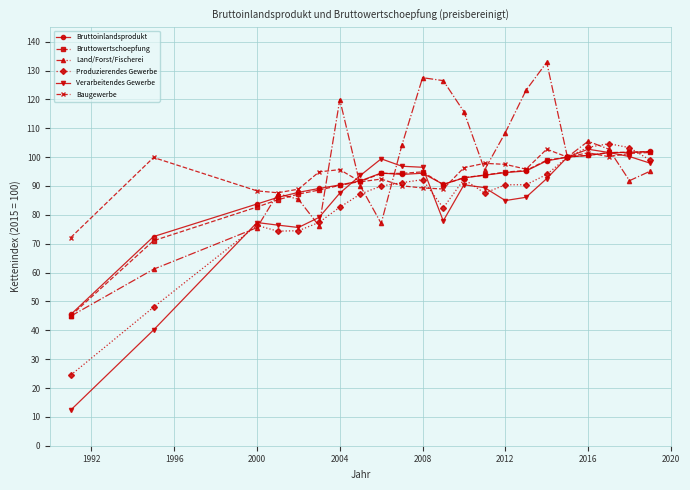

What is the value of the Land/Forst/Fischerei point at the 15th from the left?

108.5